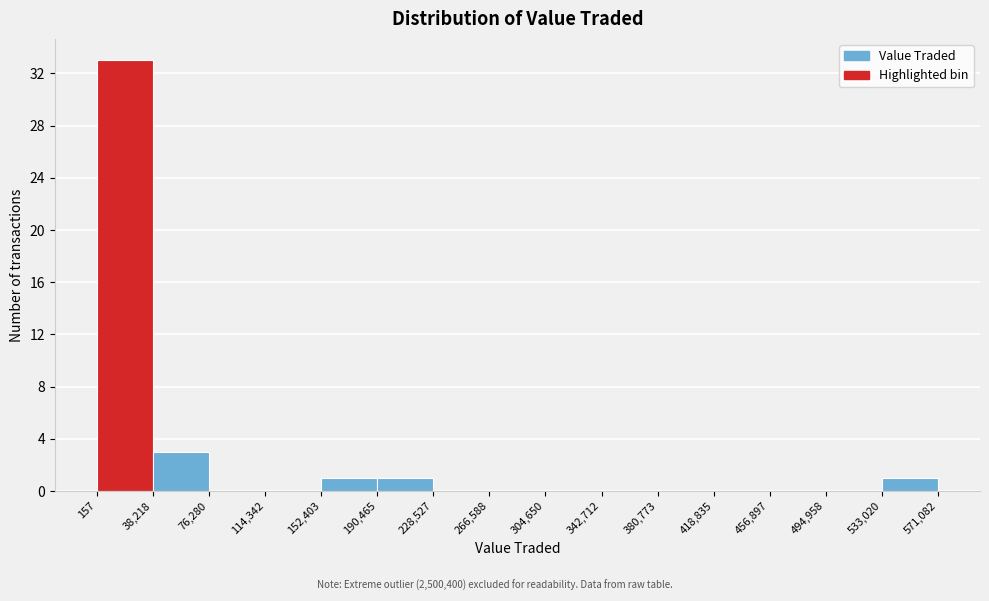

Reading left to right, transcribe this chart: for each bar, give the range it covers on the x-axis and its height. The values are not printed on the chart, so give them approximately, as read against the axis.

157 to 38,218: 33
38,218 to 76,280: 3
76,280 to 114,342: 0
114,342 to 152,403: 0
152,403 to 190,465: 1
190,465 to 228,527: 1
228,527 to 266,588: 0
266,588 to 304,650: 0
304,650 to 342,712: 0
342,712 to 380,773: 0
380,773 to 418,835: 0
418,835 to 456,897: 0
456,897 to 494,958: 0
494,958 to 533,020: 0
533,020 to 571,082: 1